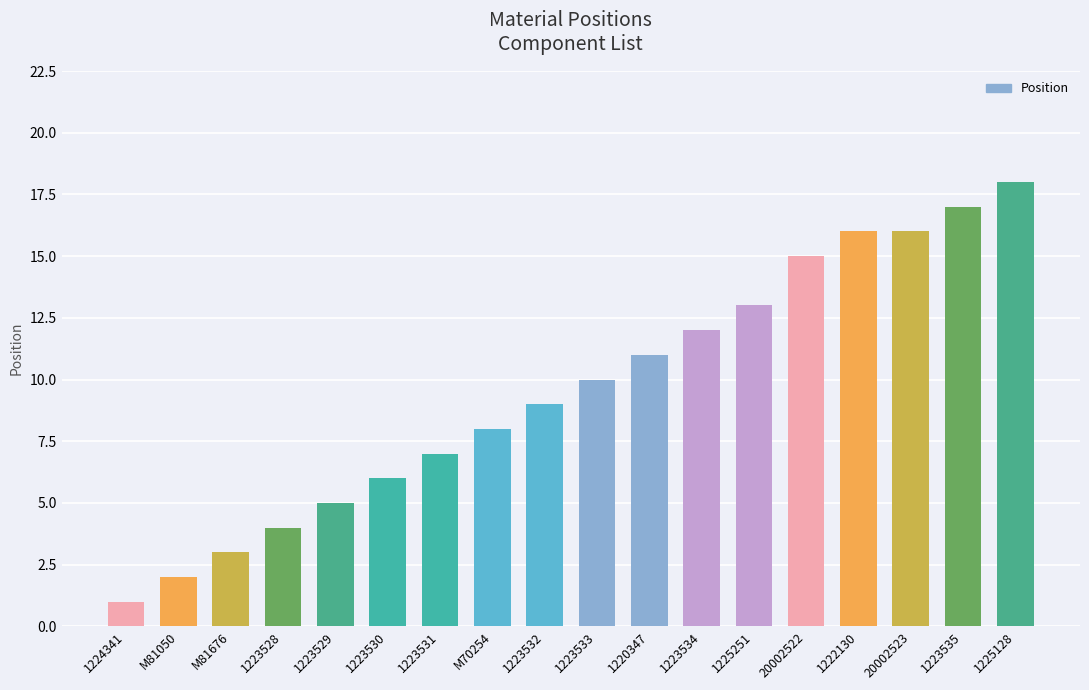

Which has a higher value, M70254 or 1223532?

1223532